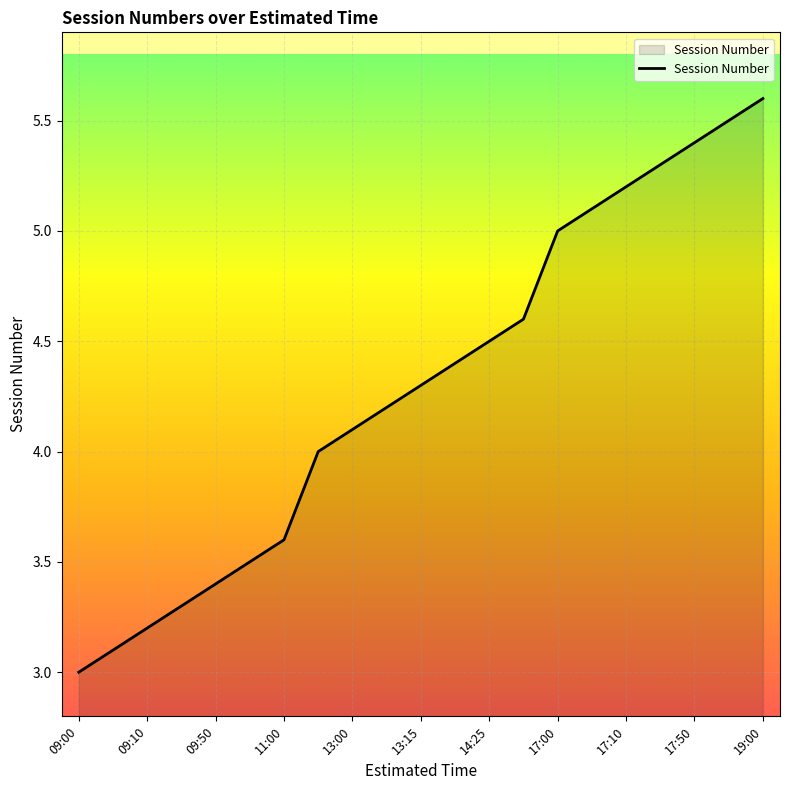

What is the greatest value displayed?

5.6